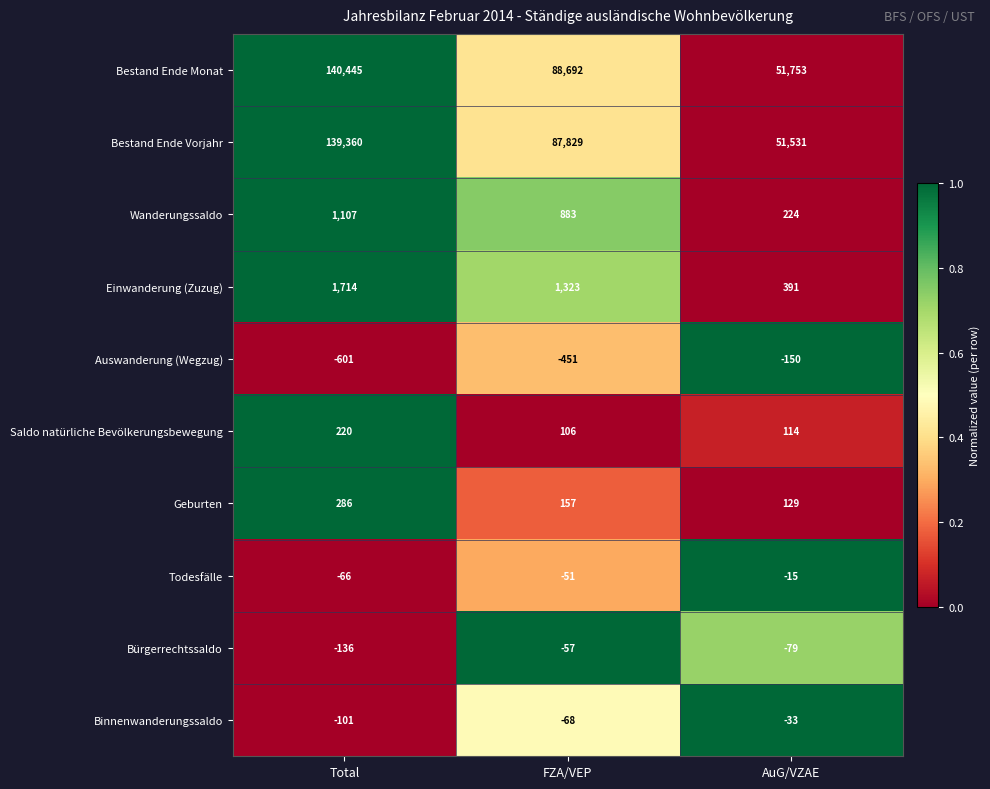

What is the difference between the maximum and minimum values in the Todesfälle series?

51